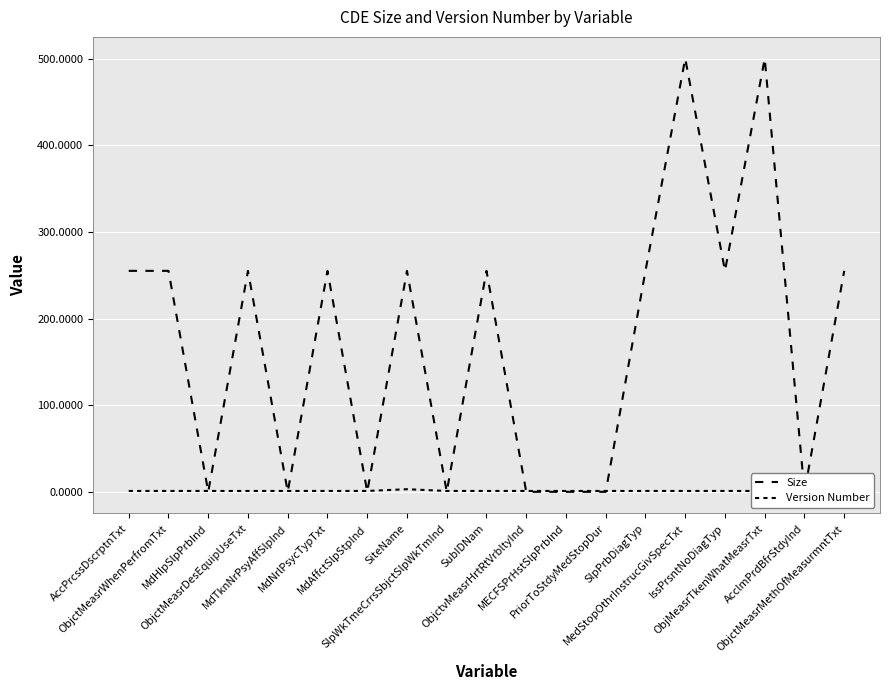

Reading left to right, extract all data points from this chart.

Size: AccPrcssDscrptnTxt=255	ObjctMeasrWhenPerfromTxt=255	MdHlpSlpPrbInd=0	ObjctMeasrDesEquipUseTxt=255	MdTknNrPsyAffSlpInd=0	MdNrlPsycTypTxt=255	MdAffctSlpStpInd=0	SiteName=255	SlpWkTmeCrrsSbjctSlpWkTmInd=0	SubIDNam=255	ObjctvMeasrHrtRtVrbltyInd=0	MECFSPrHstSlpPrbInd=0	PriorToStdyMedStopDur=0	SlpPrbDiagTyp=255	MedStopOthrInstrucGivSpecTxt=500	IssPrsntNoDiagTyp=255	ObjMeasrTkenWhatMeasrTxt=500	AcclmPrdBfrStdyInd=0	ObjctMeasrMethOfMeasurmntTxt=255
Version Number: AccPrcssDscrptnTxt=1	ObjctMeasrWhenPerfromTxt=1	MdHlpSlpPrbInd=1	ObjctMeasrDesEquipUseTxt=1	MdTknNrPsyAffSlpInd=1	MdNrlPsycTypTxt=1	MdAffctSlpStpInd=1	SiteName=3	SlpWkTmeCrrsSbjctSlpWkTmInd=1	SubIDNam=1	ObjctvMeasrHrtRtVrbltyInd=1	MECFSPrHstSlpPrbInd=1	PriorToStdyMedStopDur=1	SlpPrbDiagTyp=1	MedStopOthrInstrucGivSpecTxt=1	IssPrsntNoDiagTyp=1	ObjMeasrTkenWhatMeasrTxt=1	AcclmPrdBfrStdyInd=1	ObjctMeasrMethOfMeasurmntTxt=1